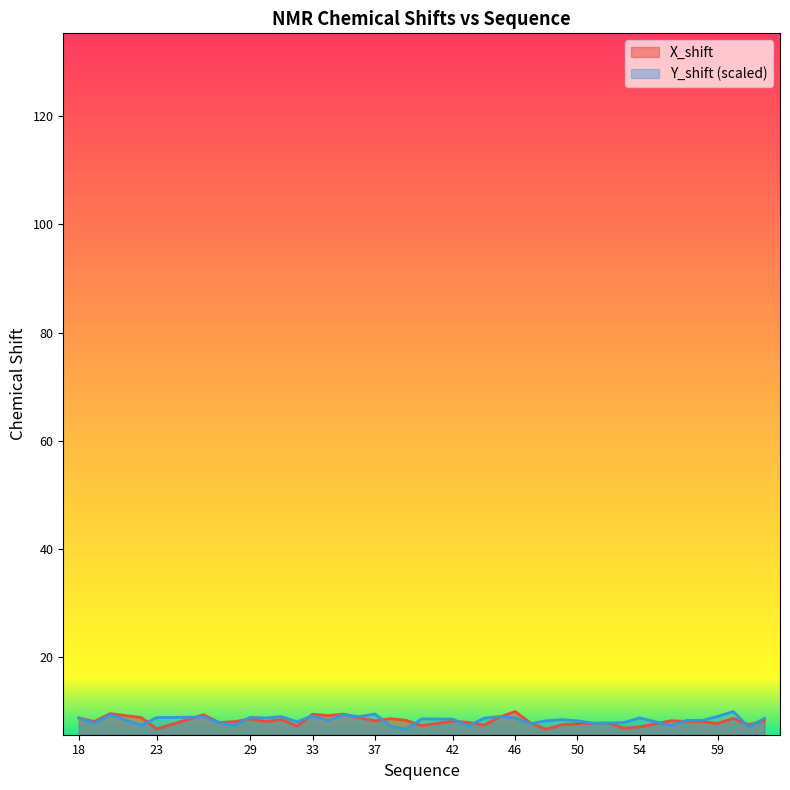

What is the difference between the X_shift values at 52 and 36?

1.0